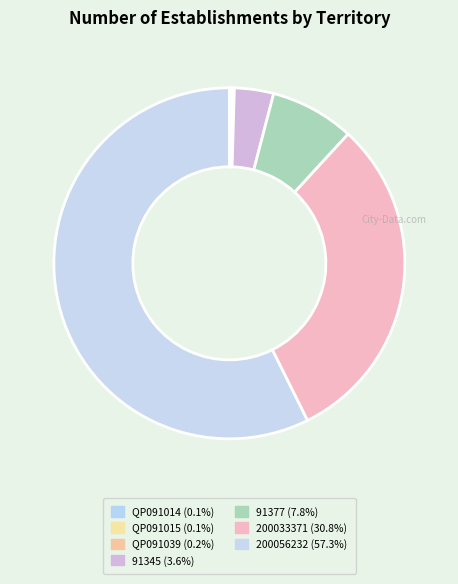

How many slices are in this pie chart?

7